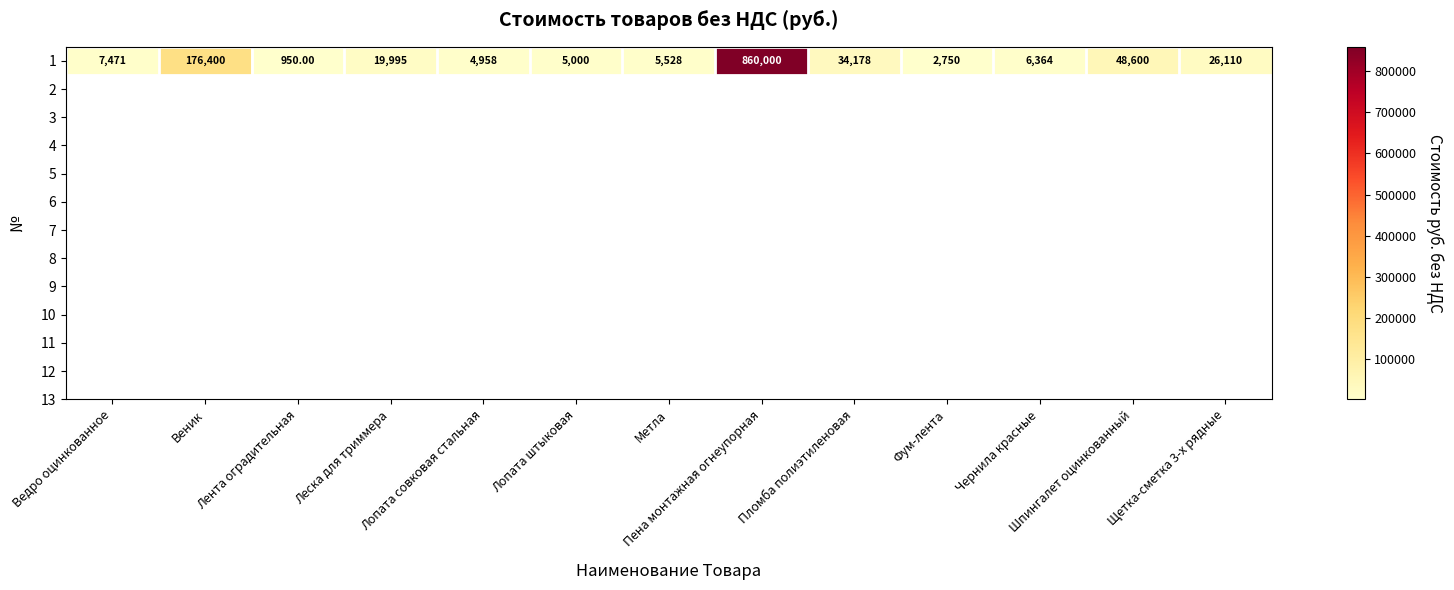

Count the number of categories in the chart.

13